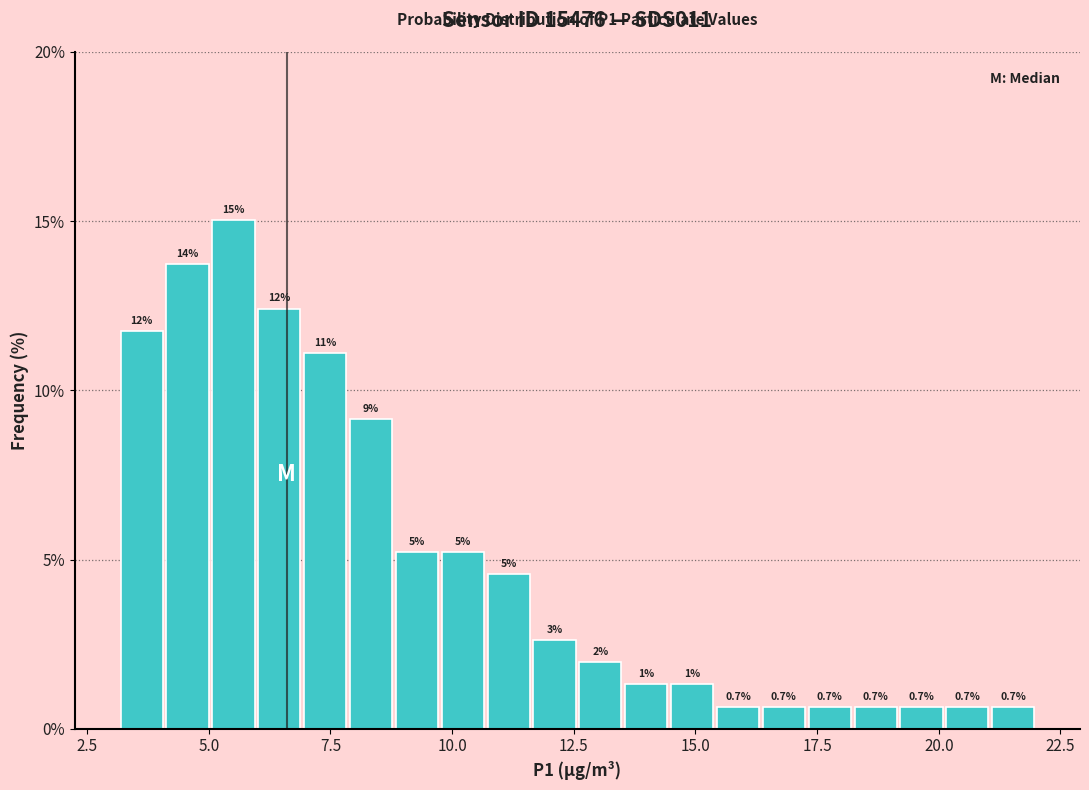

Read against the x-axis, roughly where is the centre of the tallest bar?

5.5